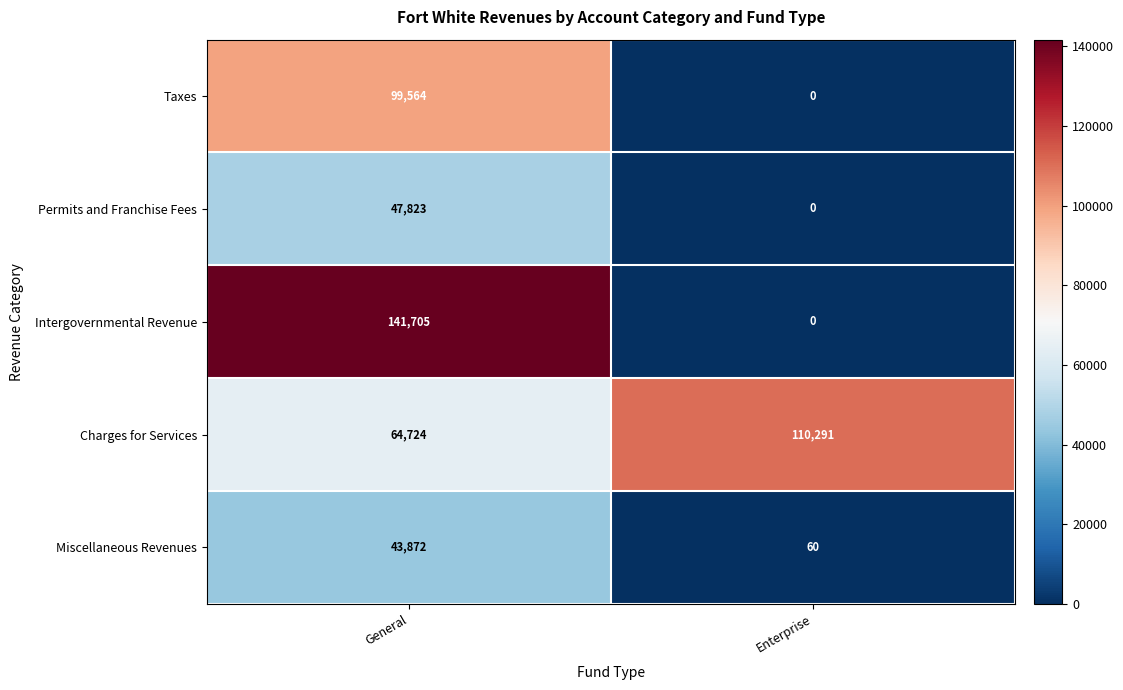

Which series has the largest total across all categories?

Charges for Services